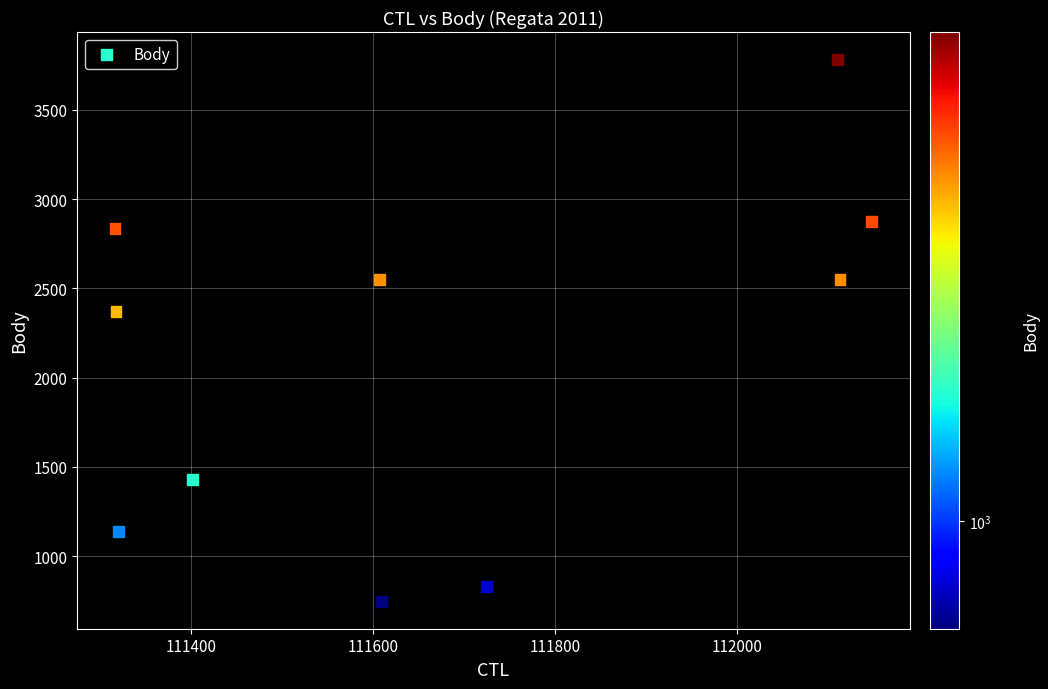

What Y value in the scatter plot is closest to 2265?

2369